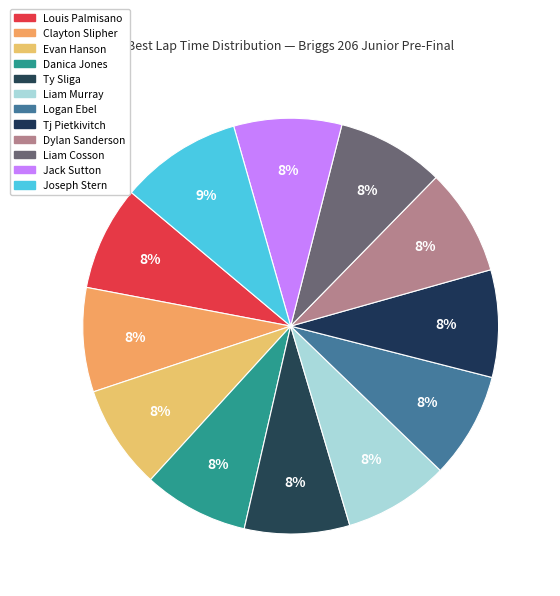

Count the number of slices in the pie.

12